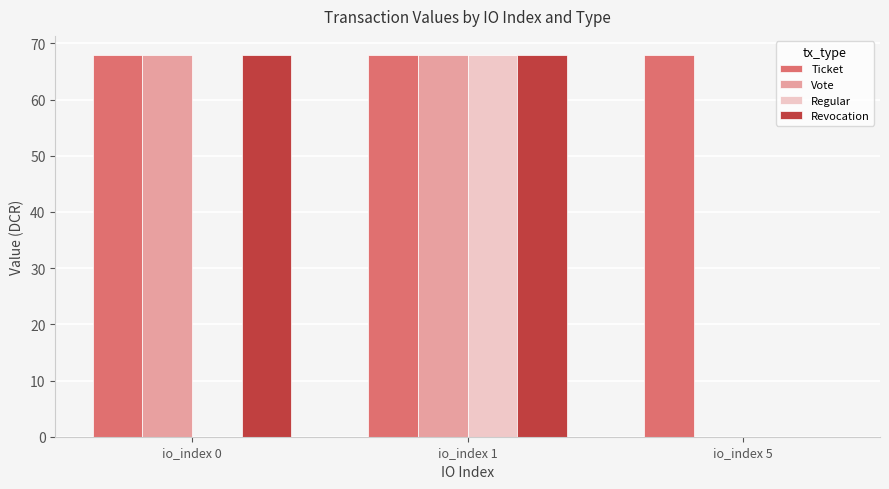

How many categories are shown in the chart?

3